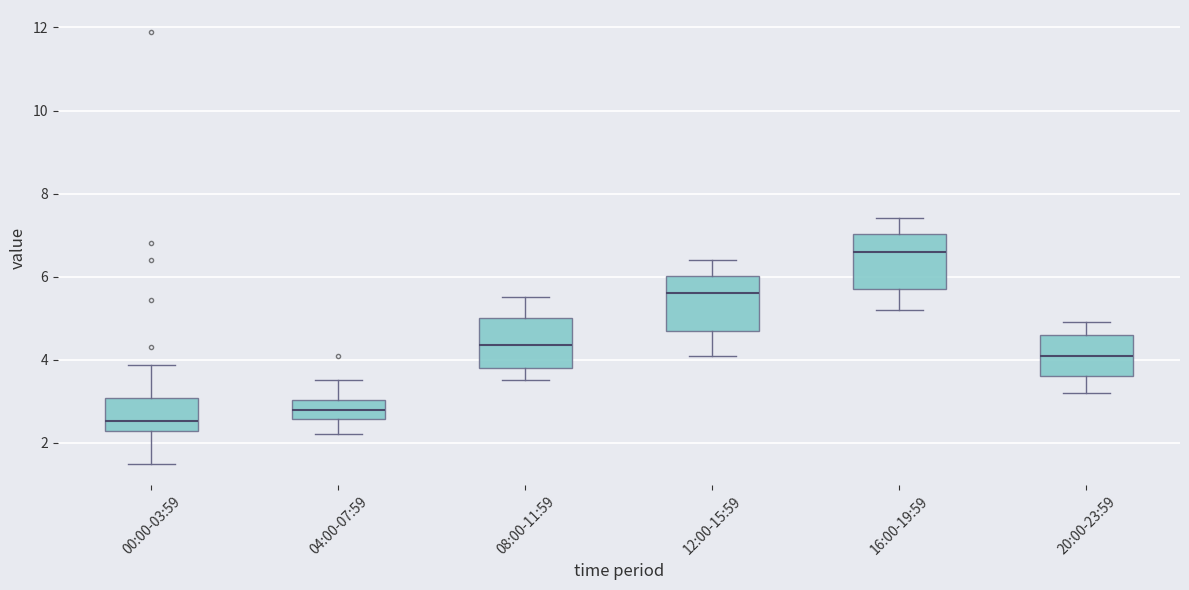

Reading left to right, transcribe this box plot: for each box, give where its median line is, the range the box spans, and where its two whiskers end, as read against the y-axis. The values are not printed on the chart, so give them approximately, as read against the axis.

00:00-03:59: median 2.6, box 2.2 to 3.0, whiskers 1.6 to 3.8
04:00-07:59: median 2.8, box 2.6 to 3.0, whiskers 2.2 to 3.6
08:00-11:59: median 4.4, box 3.8 to 5.0, whiskers 3.6 to 5.6
12:00-15:59: median 5.6, box 4.8 to 6.0, whiskers 4.2 to 6.4
16:00-19:59: median 6.6, box 5.8 to 7.0, whiskers 5.2 to 7.4
20:00-23:59: median 4.2, box 3.6 to 4.6, whiskers 3.2 to 5.0